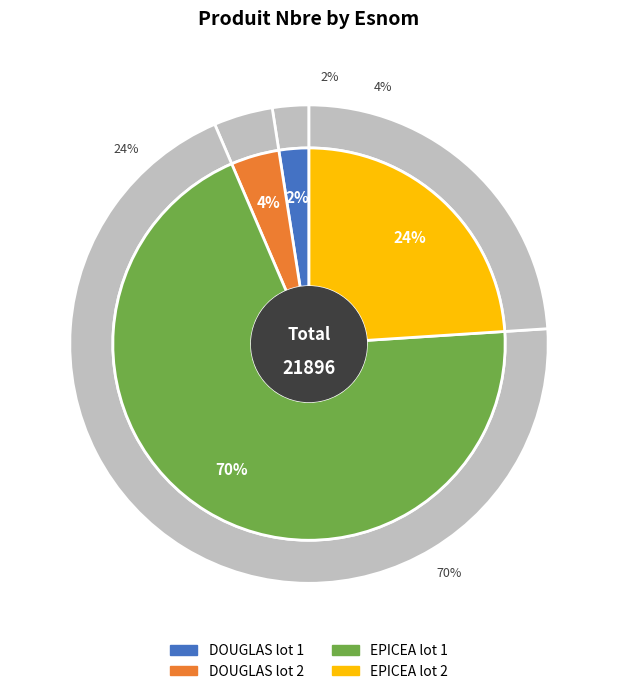

How many segments does this pie chart have?

4